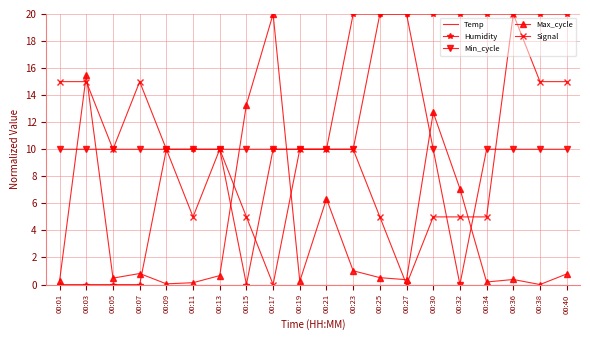

True or false: Signal has a value of 5.0 at 00:25.

True